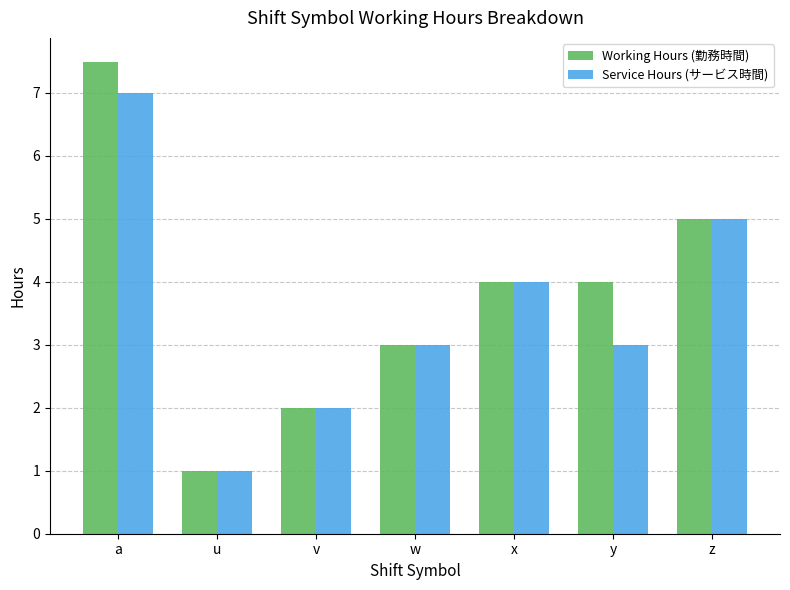

Between u and y, which series saw the biggest shift?

Working Hours (勤務時間)